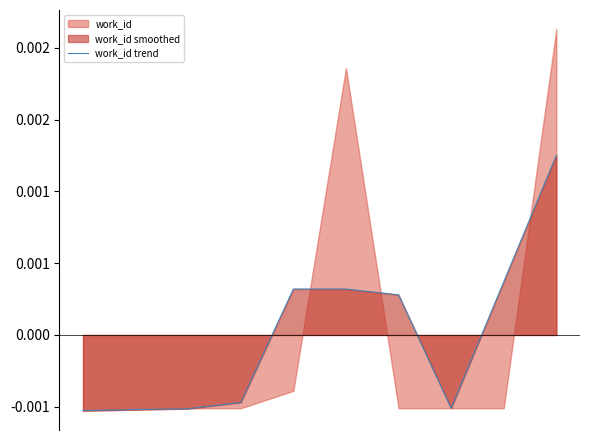

True or false: there are more than 1 points higher than both neighbors.

False